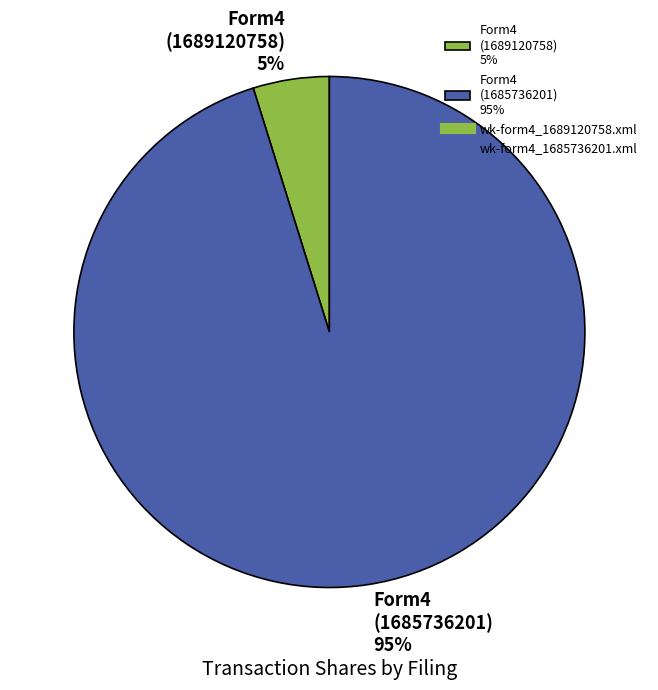

Rank the categories by value from lowest to highest.

Form4 (1689120758) 5%, Form4 (1685736201) 95%